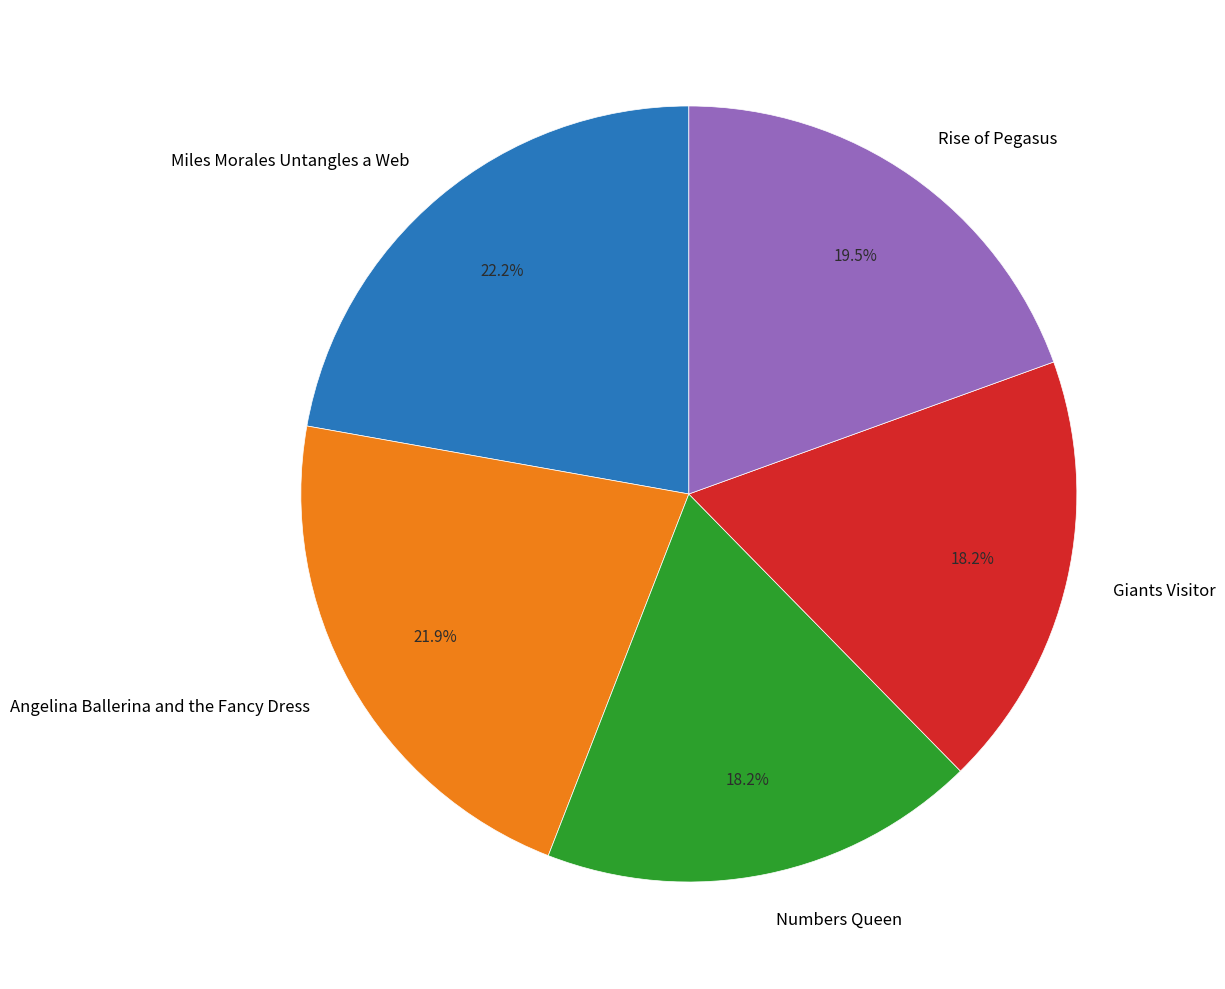

Approximately how many times larger is the value at Miles Morales Untangles a Web compared to Giants Visitor?

1.2